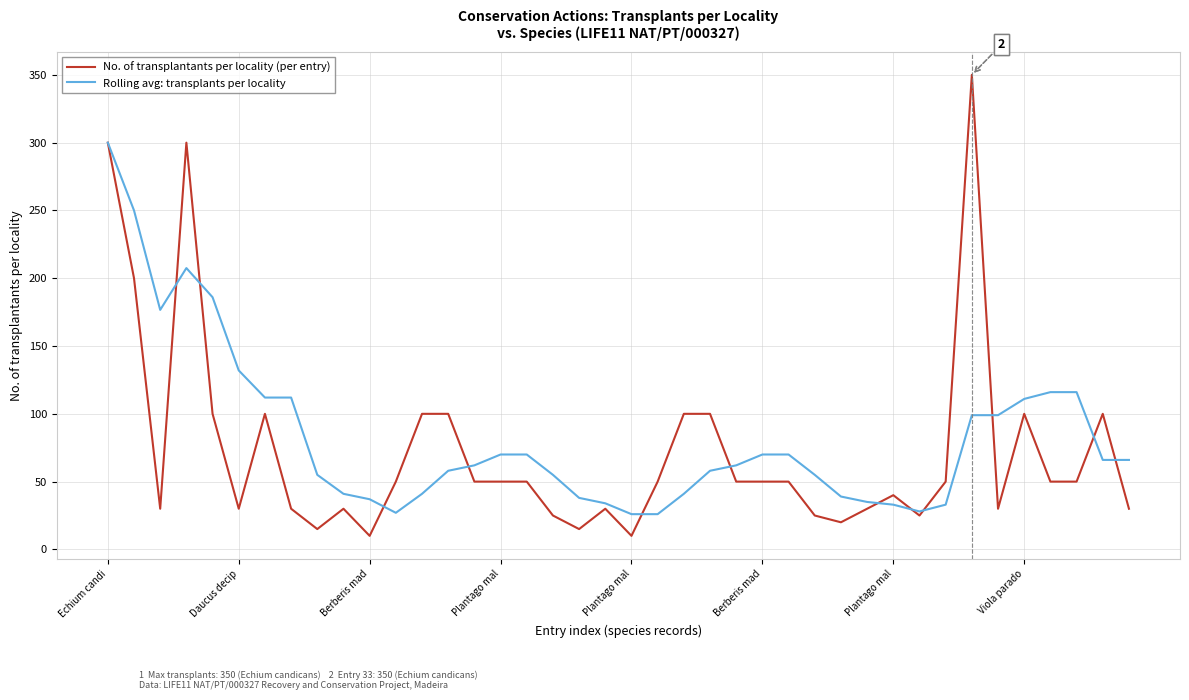

What is the greatest value displayed?

350.0